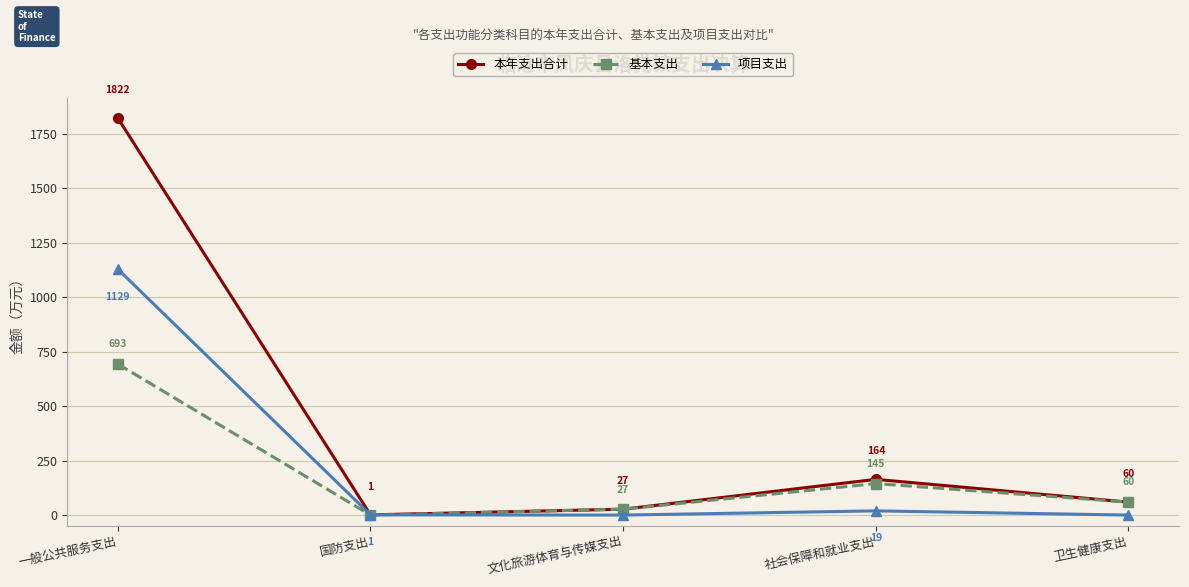

Between 国防支出 and 文化旅游体育与传媒支出, which series saw the biggest shift?

基本支出